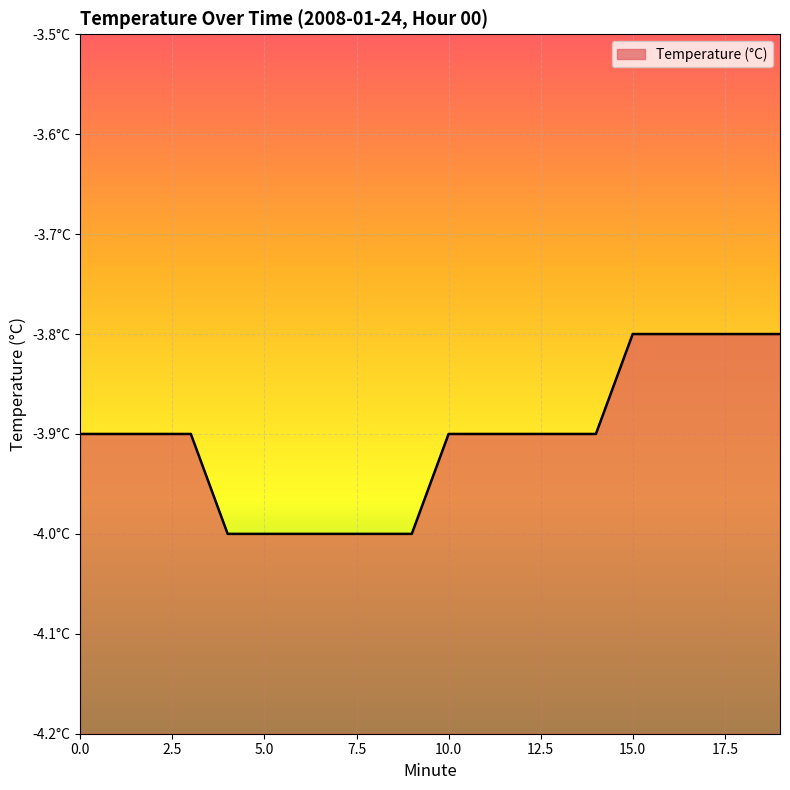

What is the smallest value displayed?

-4.0